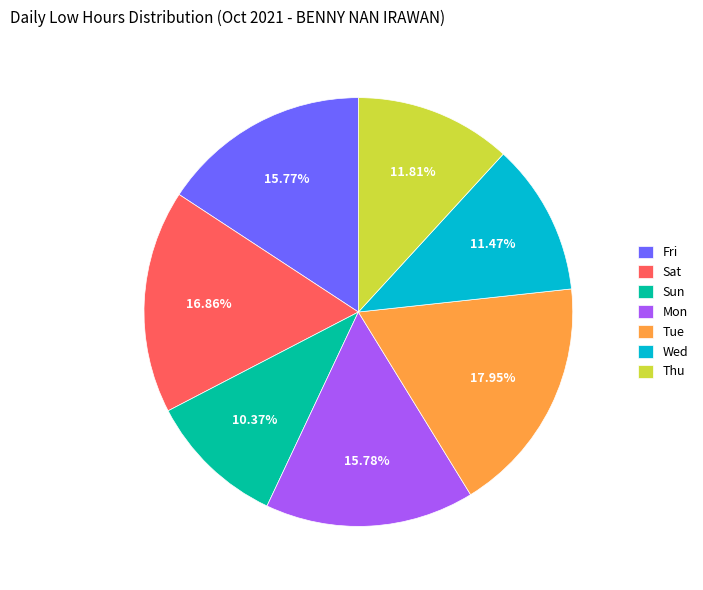

Combined, do Wed and Fri account for over 50%?

No